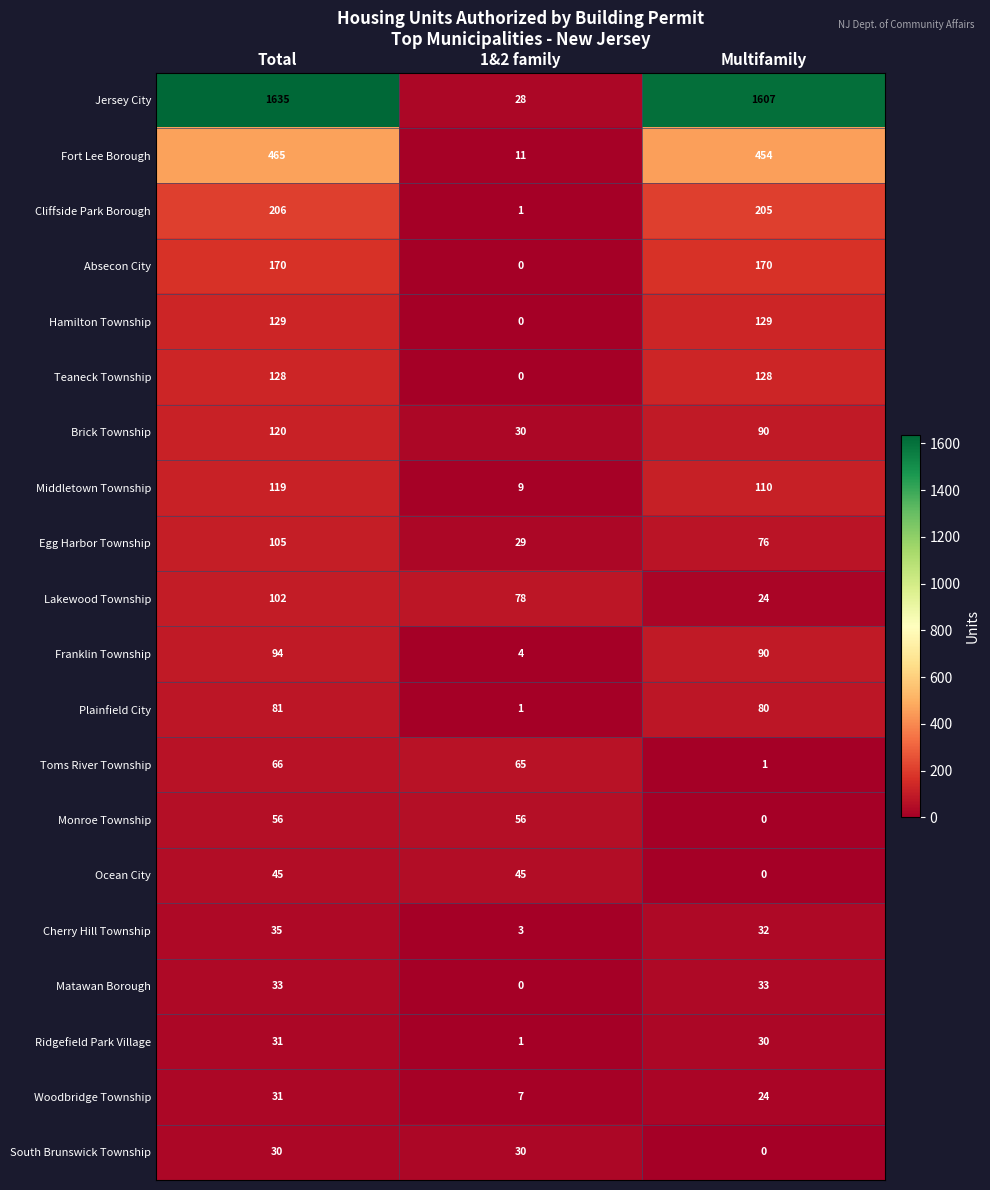

How many positive values does the Matawan Borough series have?

2